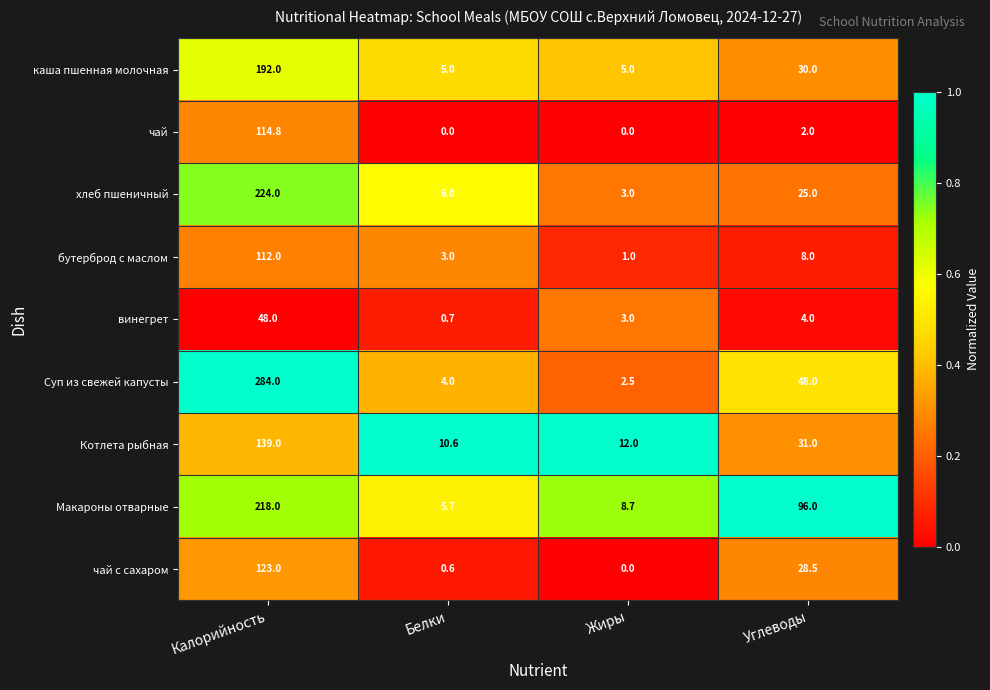

The бутерброд с маслом series shows 1.8 at Жиры. True or false?

False